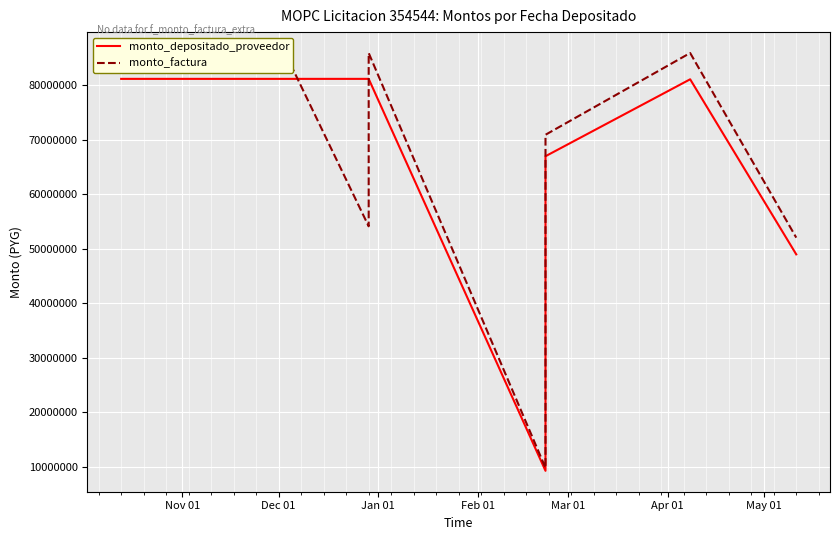

Is the value of monto_depositado_proveedor at May 01 greater than the value of monto_factura at 7?

No